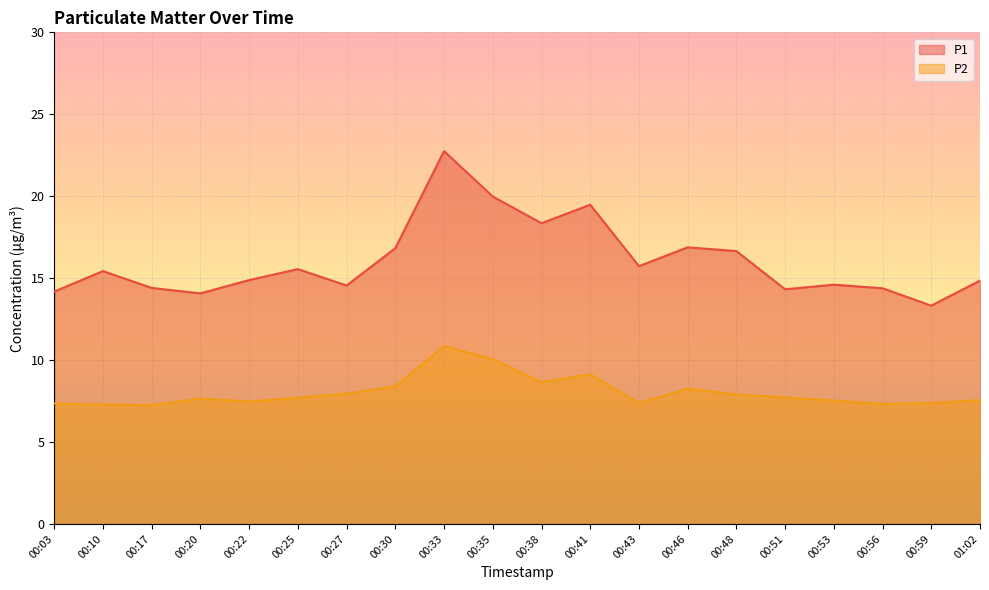

True or false: P1 and P2 intersect in this chart.

False